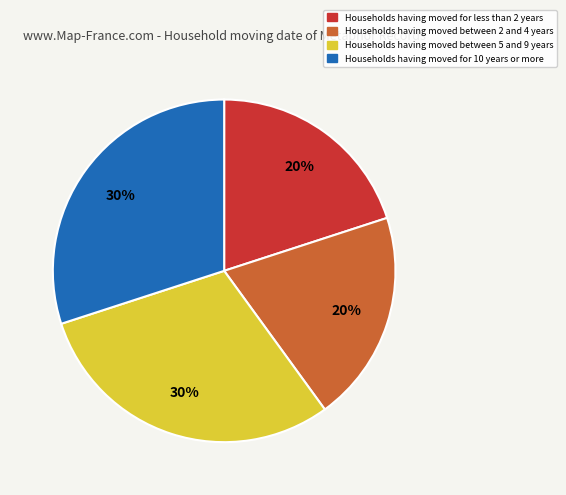

What percentage is the Households having moved for less than 2 years slice, to the nearest percent?

20%